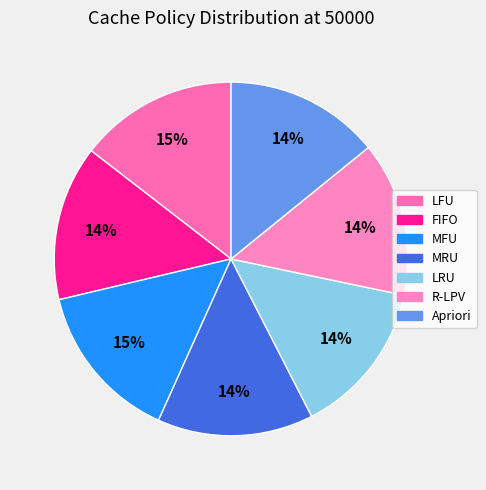

Approximately how many times larger is the value at R-LPV compared to FIFO?

1.0